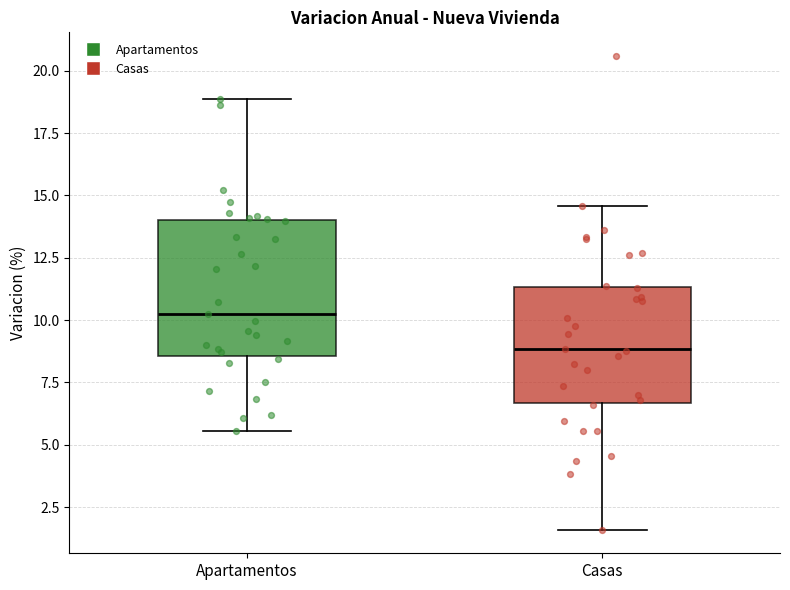

Reading left to right, transcribe this box plot: for each box, give where its median line is, the range the box spans, and where its two whiskers end, as read against the y-axis. The values are not printed on the chart, so give them approximately, as read against the axis.

Apartamentos: median 10.0, box 8.5 to 14.0, whiskers 5.5 to 19.0
Casas: median 9.0, box 6.5 to 11.5, whiskers 1.5 to 14.5